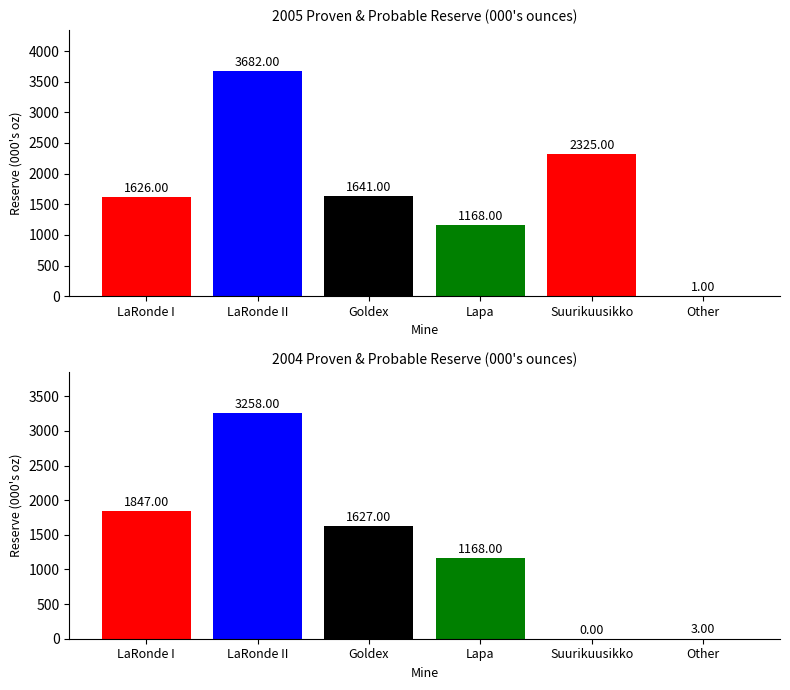

Reading left to right, transcribe all the data shown in this chart.

2005: 1626	3682	1641	1168	2325	1
2004: 1847	3258	1627	1168	0	3